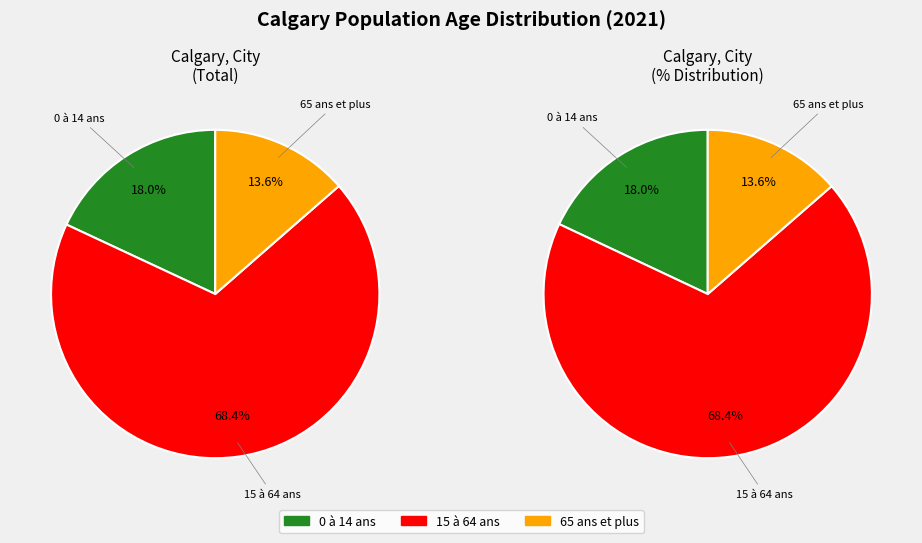

What is the change in value from 0 à 14 ans to 15 à 64 ans?

+657670